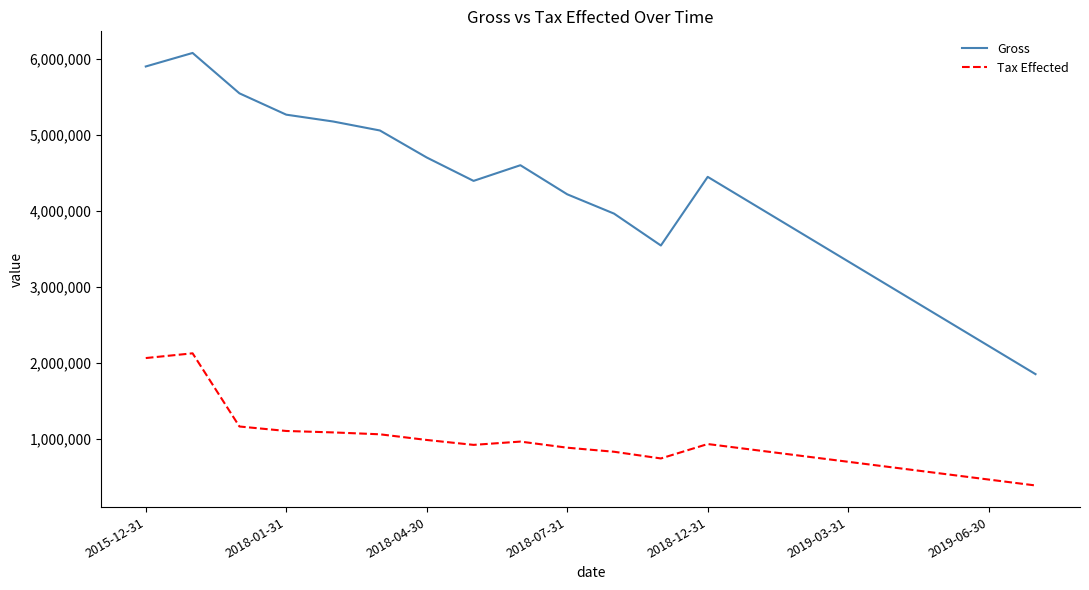

How many lines are shown in the chart?

2